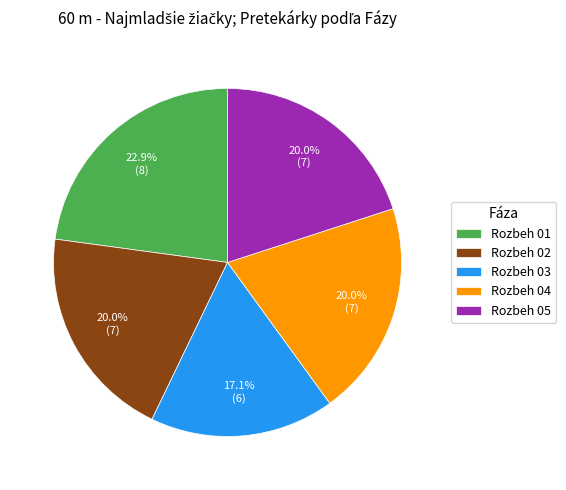

How many slices are in this pie chart?

5